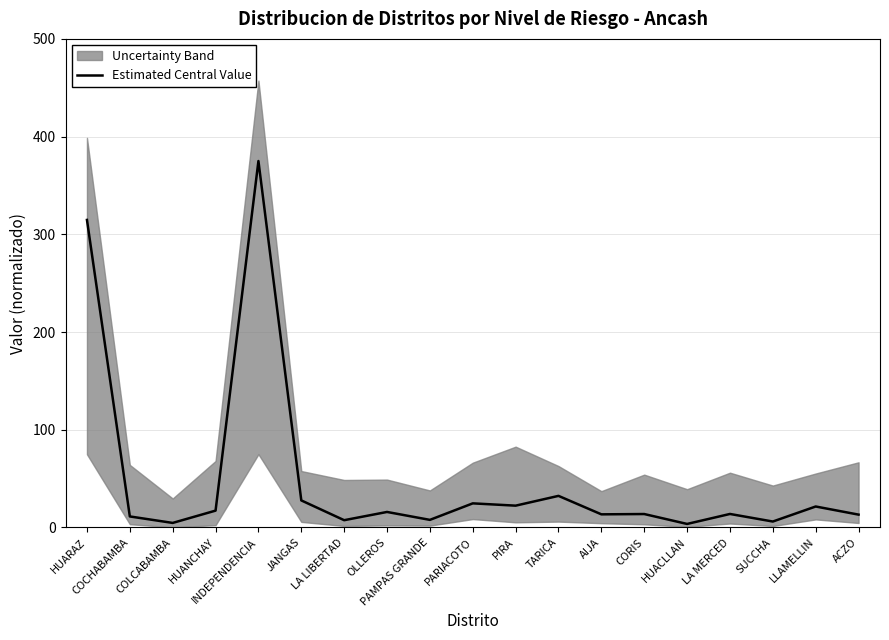

What is the sum of the values at COCHABAMBA and COLCABAMBA?

15.9